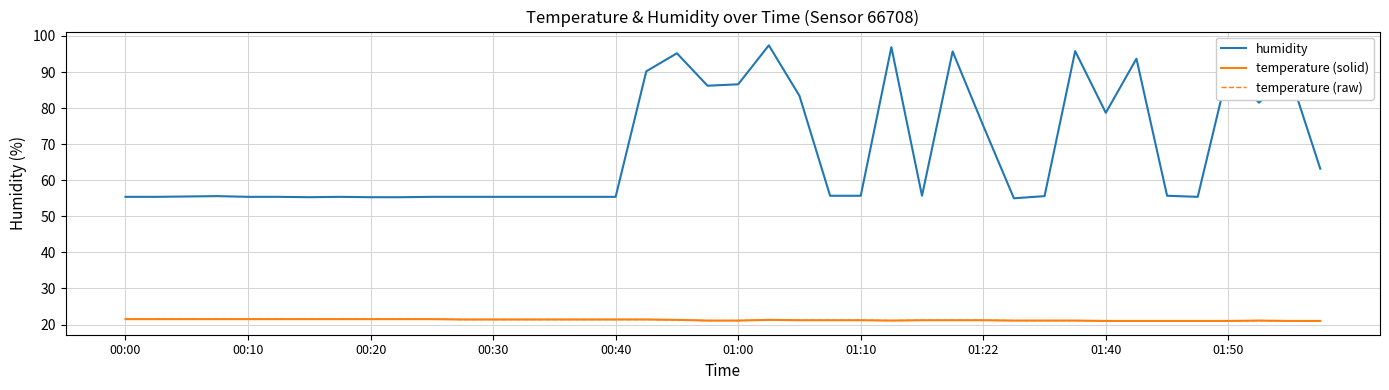

Does the chart display data point markers on the line(s)?

No